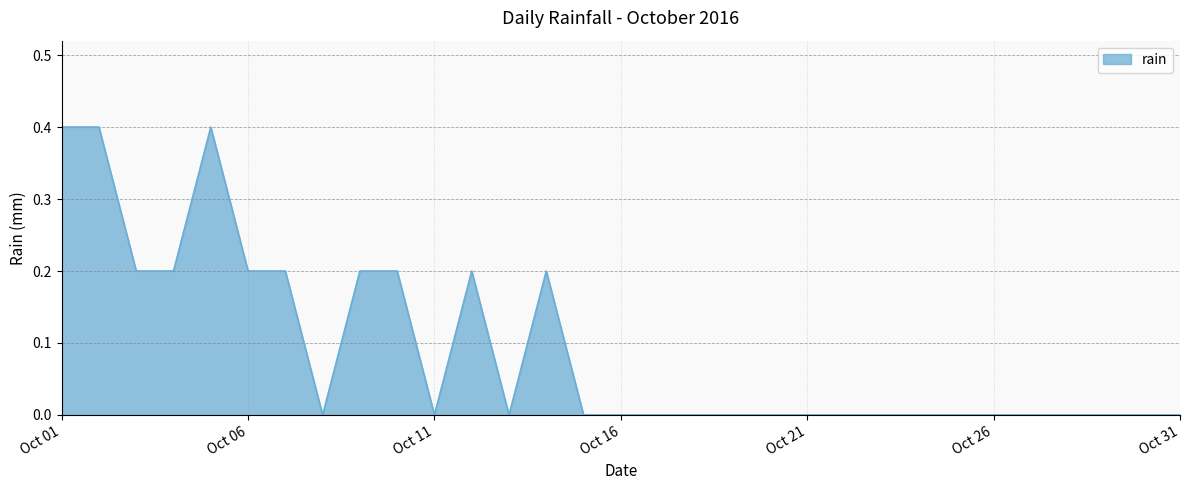

How many lines are shown in the chart?

1